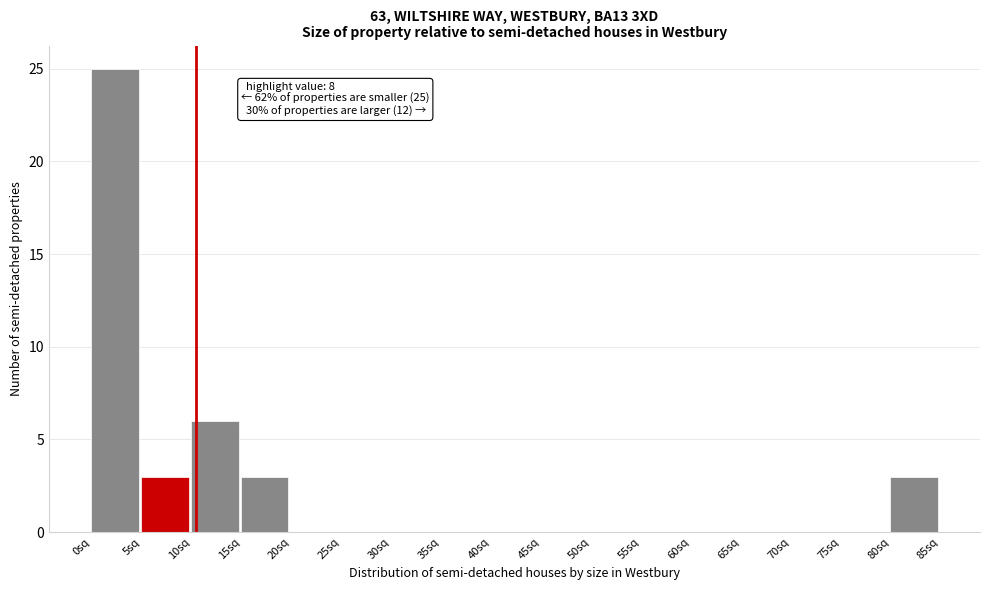

Over which range of the x-axis is the bar tallest?

0 to 5